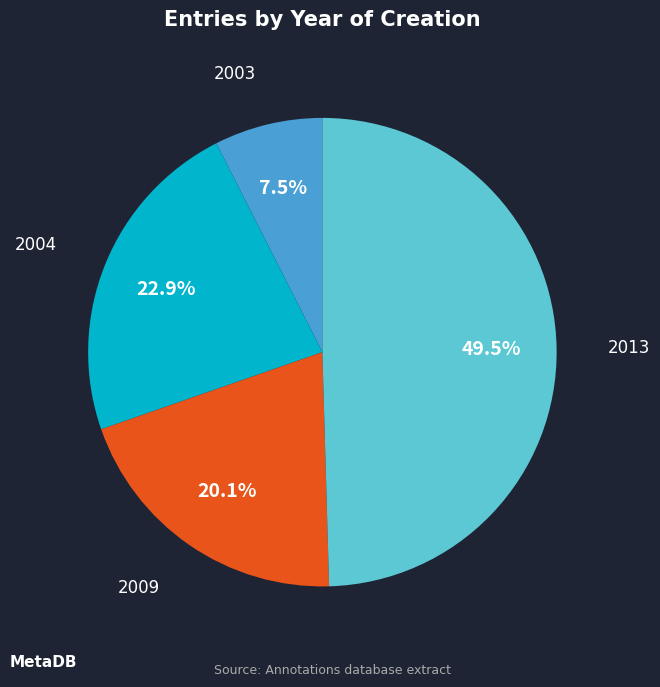

Which category has the smallest portion of the pie?

2003